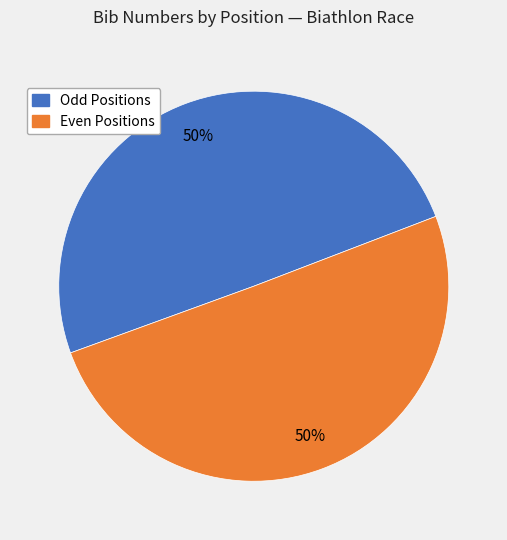

Count the number of slices in the pie.

2